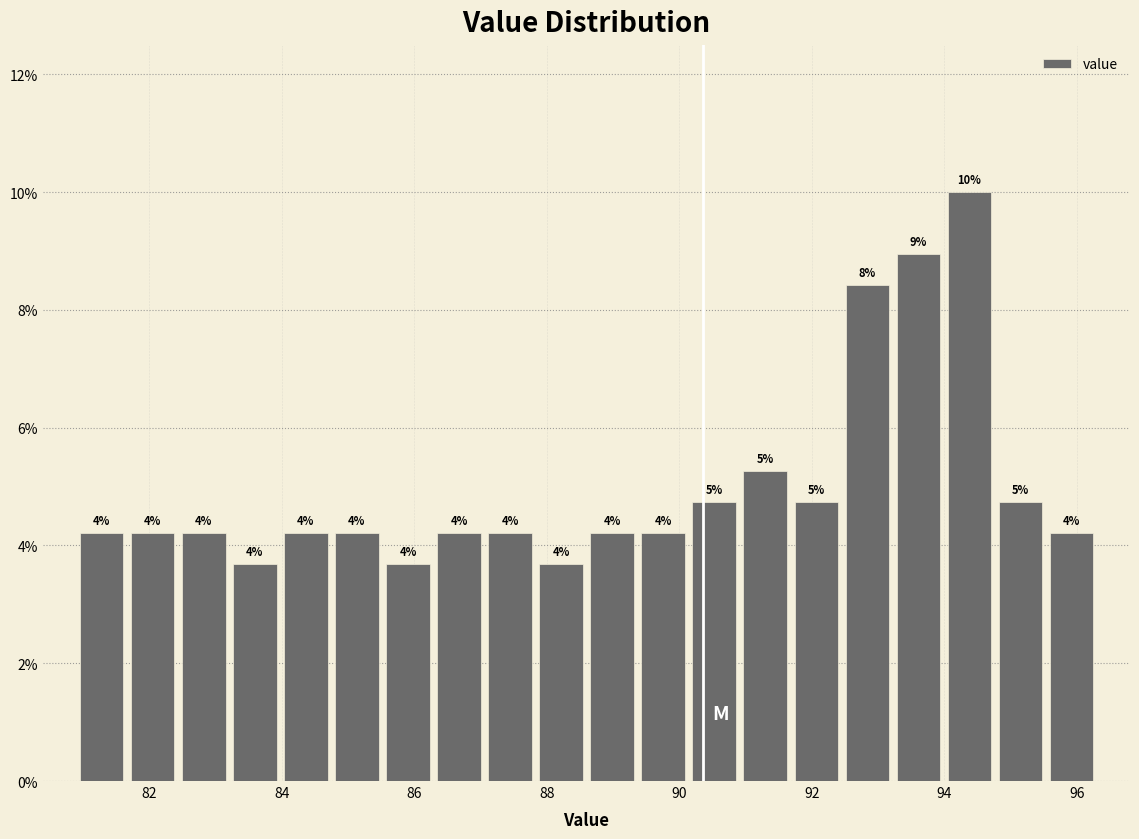

Around what value on the x-axis is the tallest bar? Give the approximate position of its centre, as read against the axis.

94.4